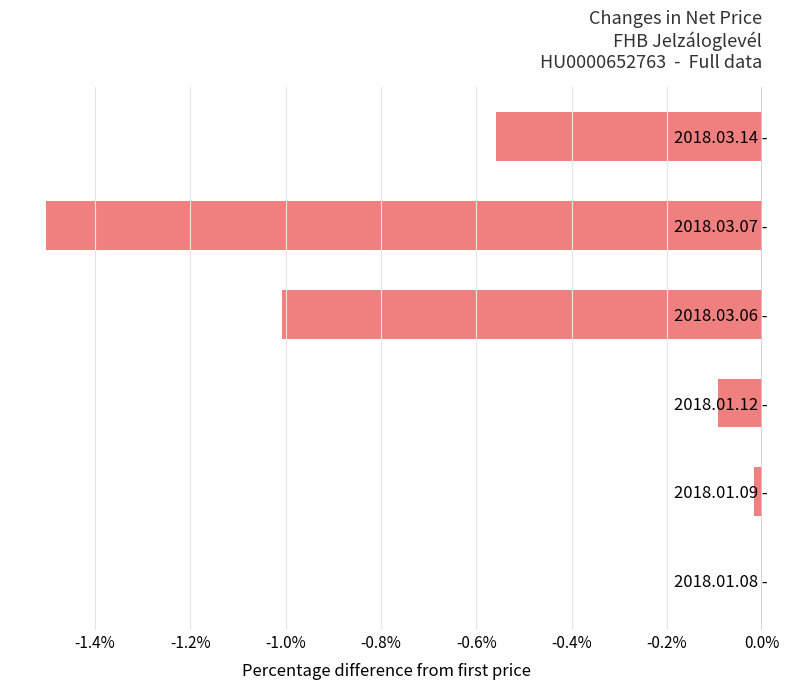

What is the sum of the values at 2018.01.12 - and 2018.03.14 -?

-0.7